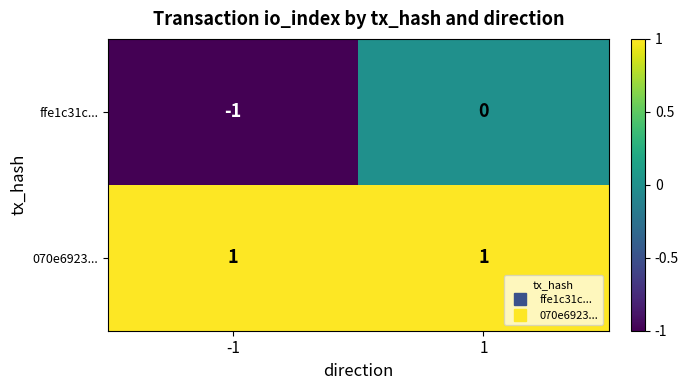

Count the number of data series in this chart.

2